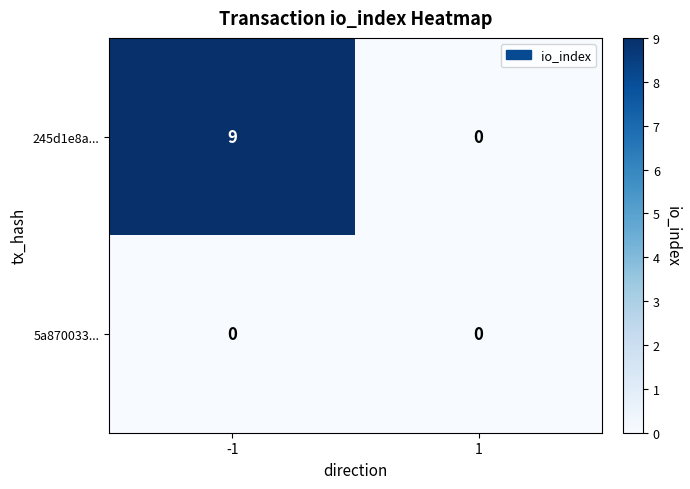

List the series in order of their overall mean, highest first.

245d1e8a..., 5a870033...